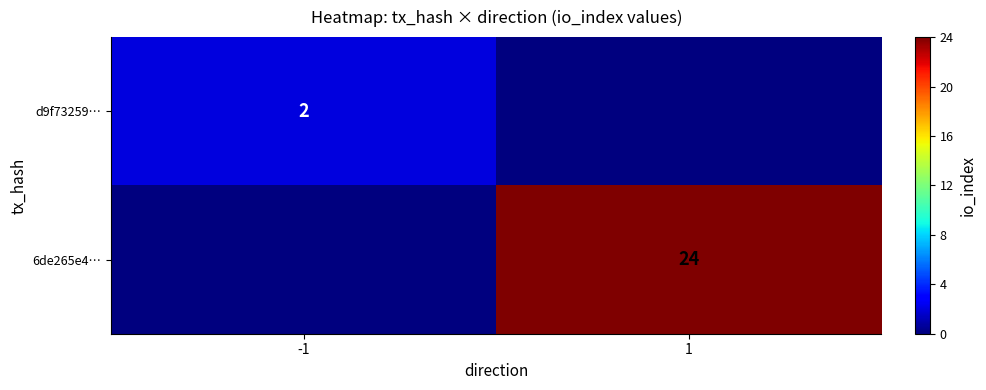

The 6de265e4… series shows 39 at 1. True or false?

False